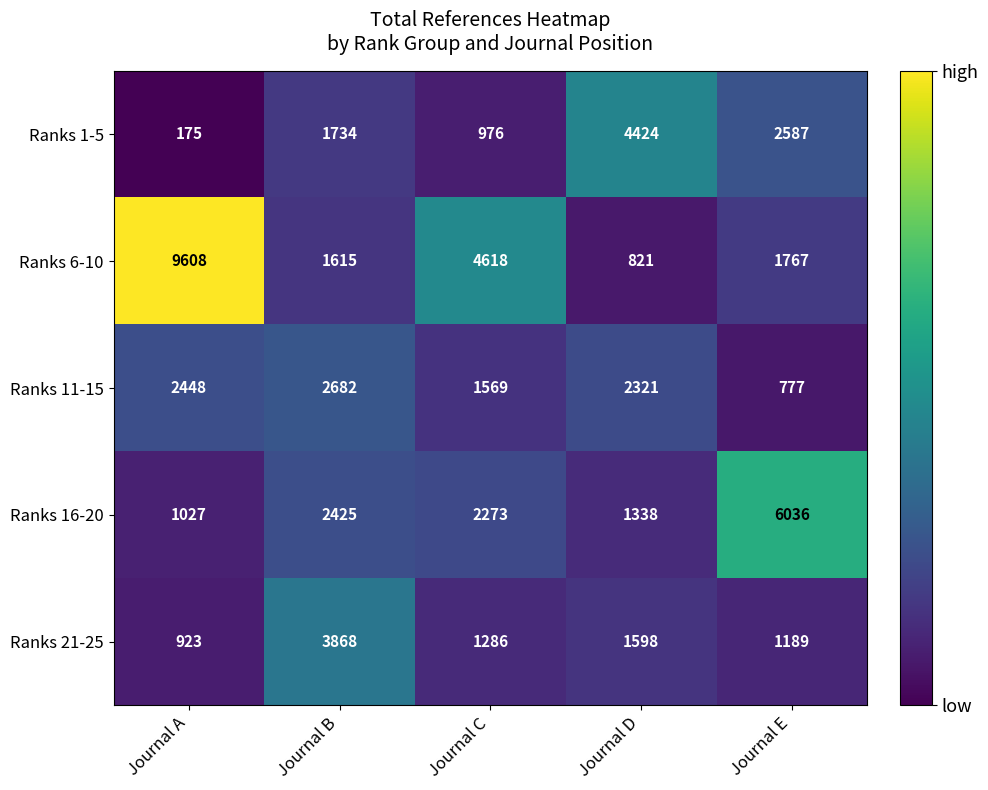

What is the difference between the highest and lowest values at Journal A?

9433